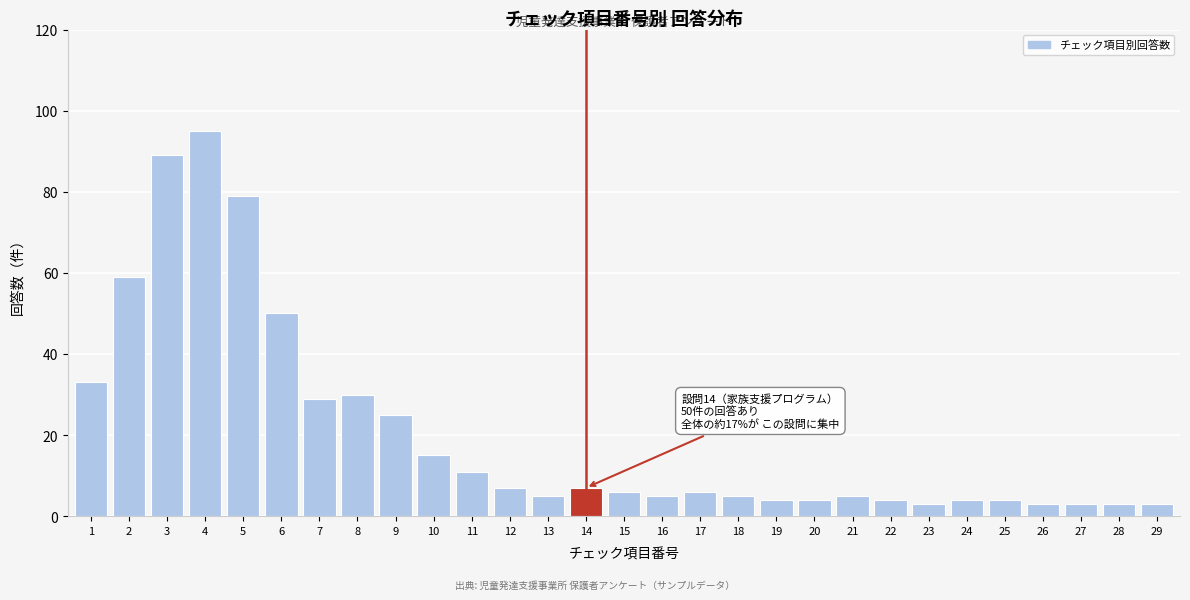

Reading right to left, extract all data points from this chart.

3	3	3	3	4	4	3	4	5	4	4	5	6	5	6	7	5	7	11	15	25	30	29	50	79	95	89	59	33